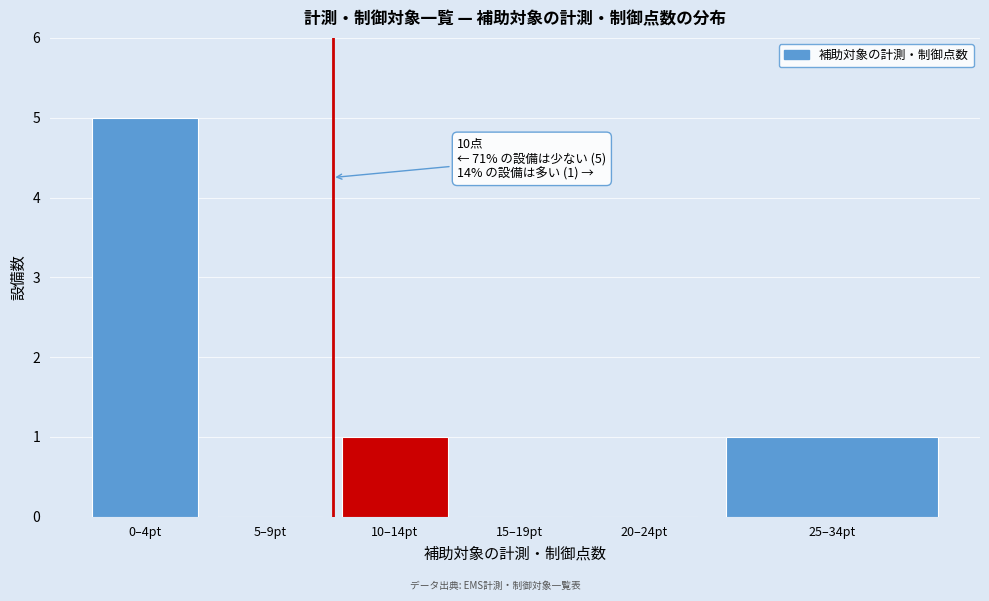

Reading left to right, transcribe all the data shown in this chart.

0–4pt=5	5–9pt=0	10–14pt=1	15–19pt=0	20–24pt=0	25–34pt=1